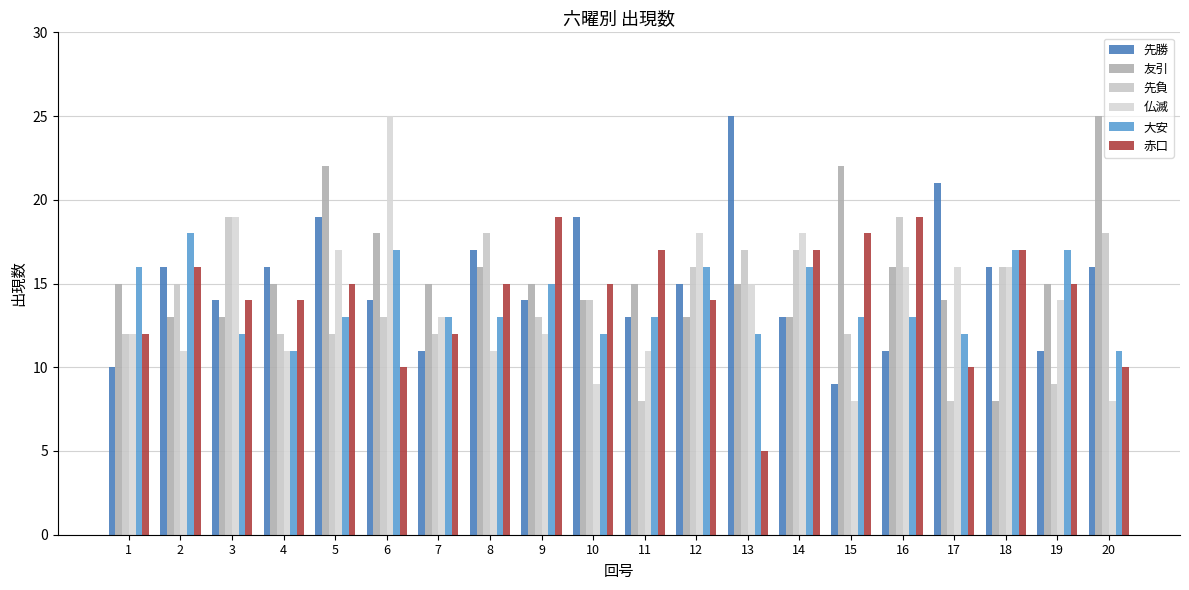

Where does the 先勝 series first go above 15?

2